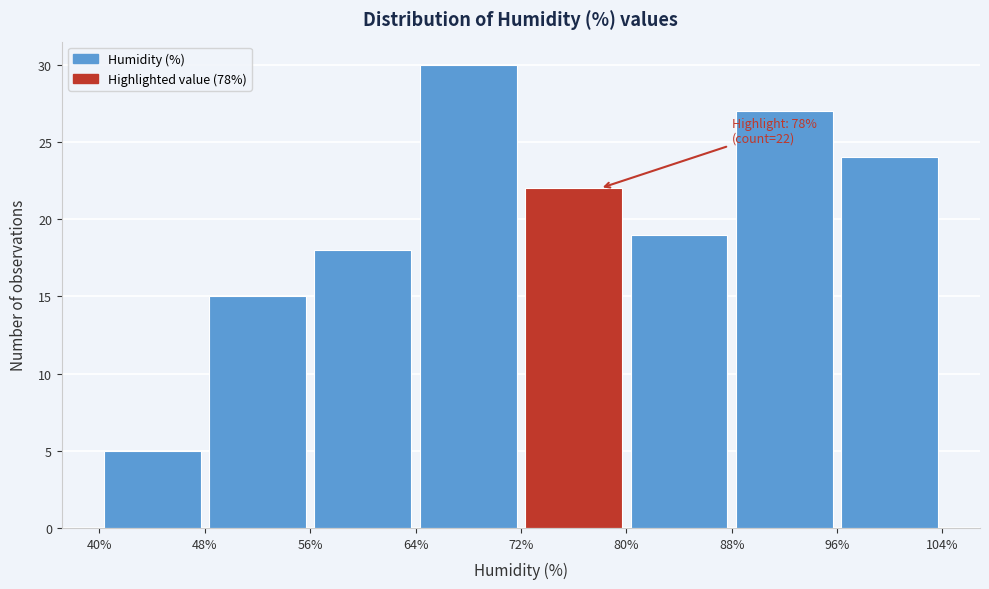

Over which range of the x-axis is the bar tallest?

64% to 72%